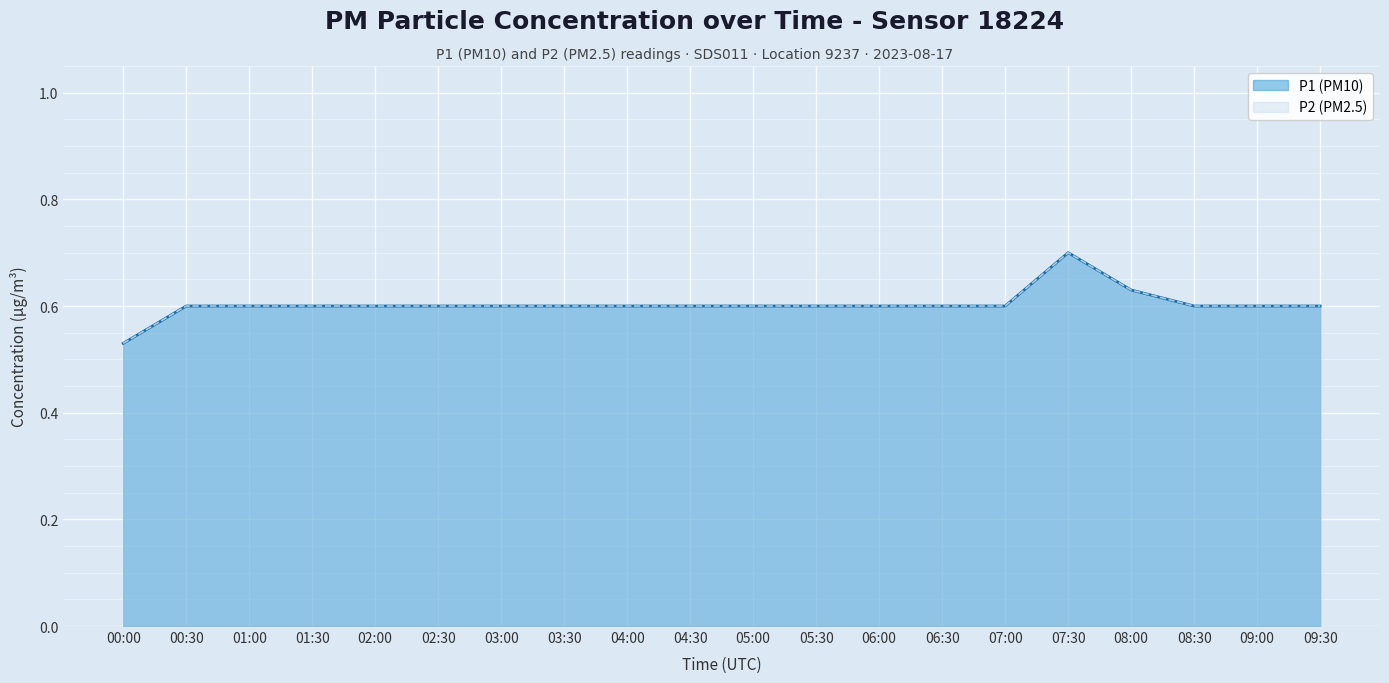

At how many categories does at least one series exceed 0?

20